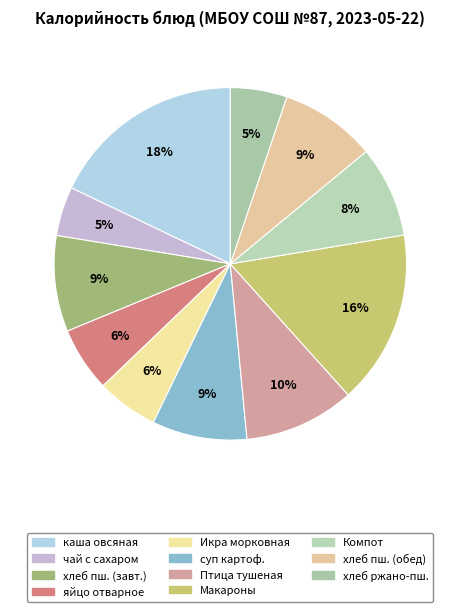

How many slices are in this pie chart?

11